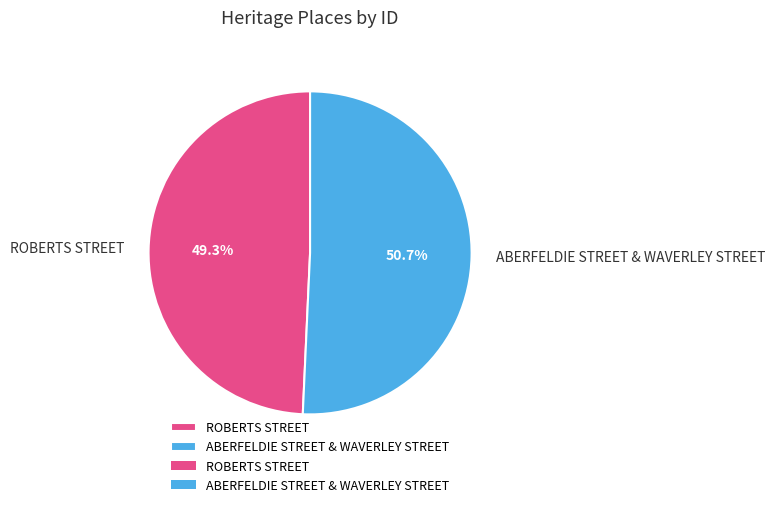

Rank the categories by value from lowest to highest.

ROBERTS STREET, ABERFELDIE STREET & WAVERLEY STREET